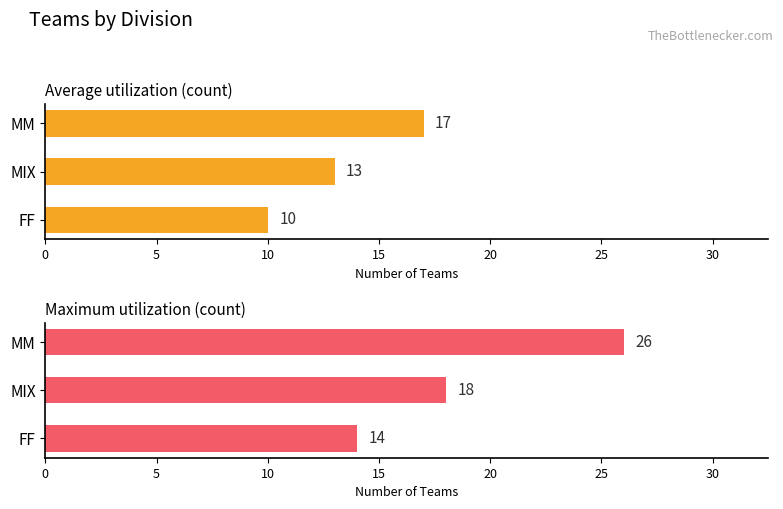

What is the minimum value for Average utilization (count)?

10